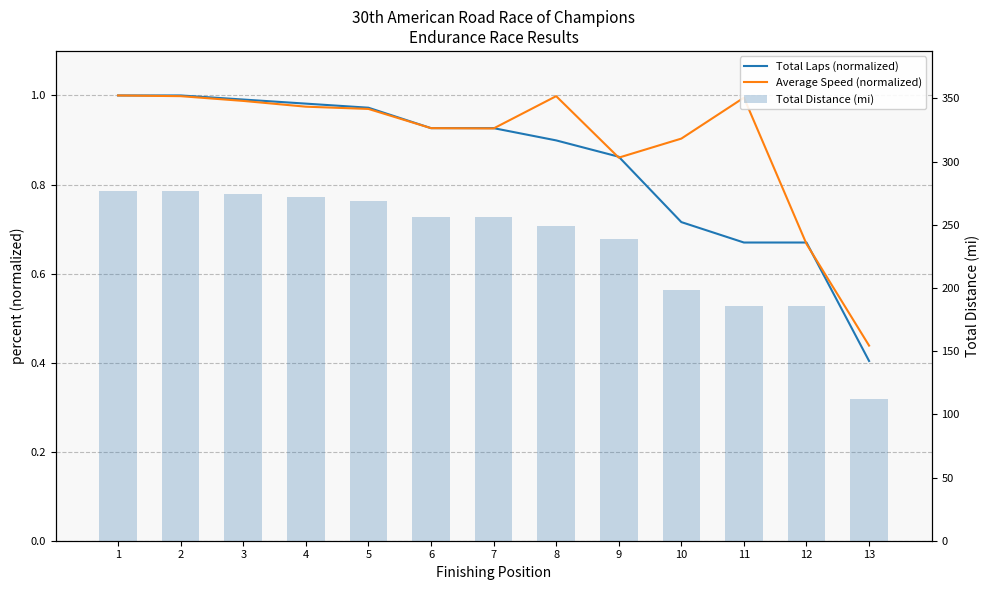

Between 5 and 11, which series saw the biggest shift?

Total Distance (mi)